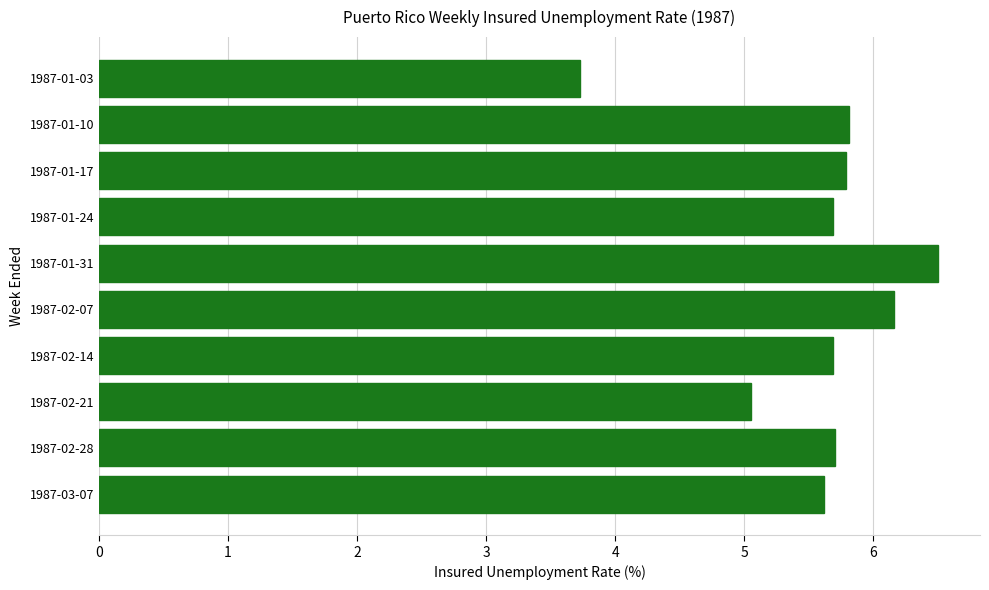

How many bars are there in total?

10